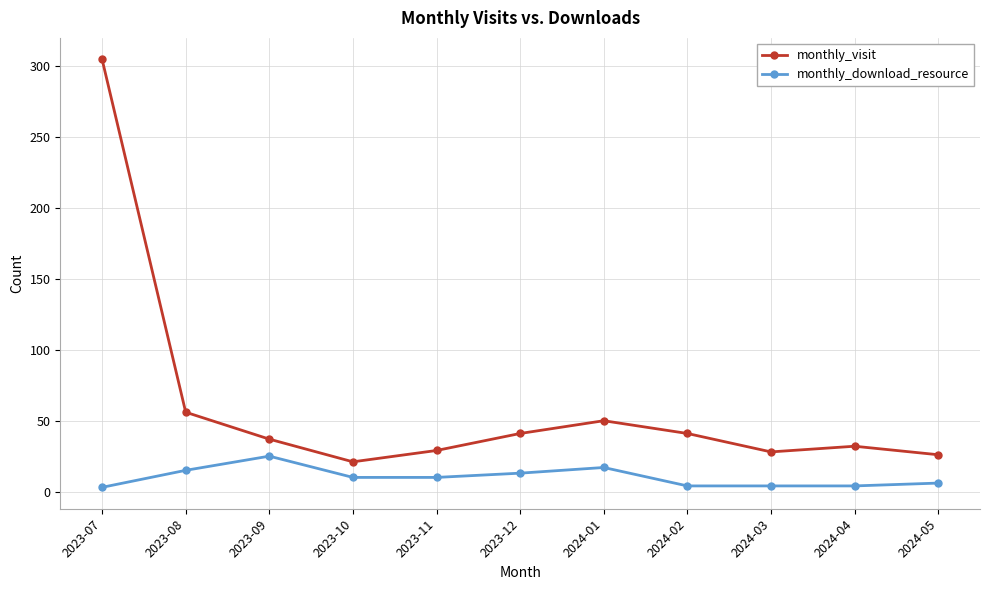

The monthly_visit series shows 43 at 2024-04. True or false?

False